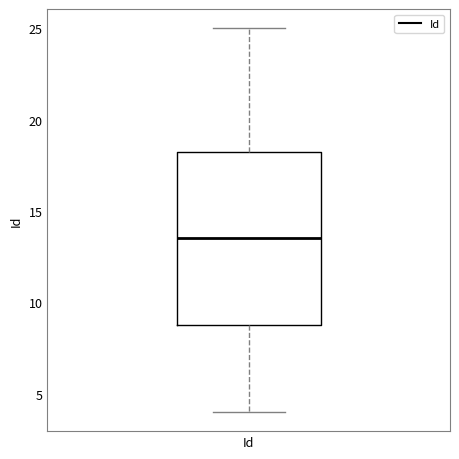

Read this box plot against the y-axis: the position of the median line, the range covered by the box, and the ends of both whiskers. The values are not printed on the chart, so give them approximately, as read against the axis.

median 13.5, box 9.0 to 18.5, whiskers 4.0 to 25.0